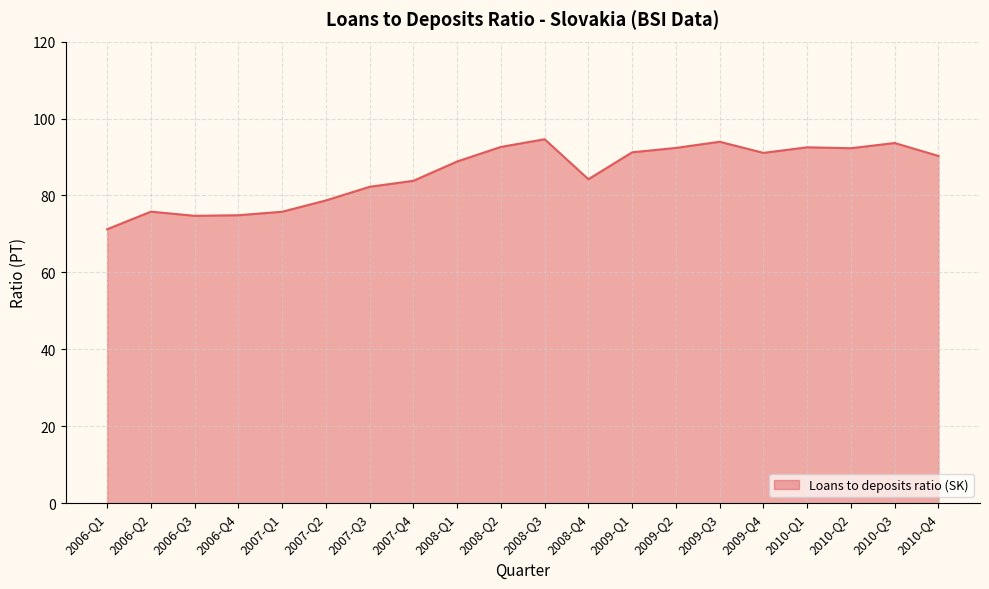

What position from the left is 2007-Q3?

7